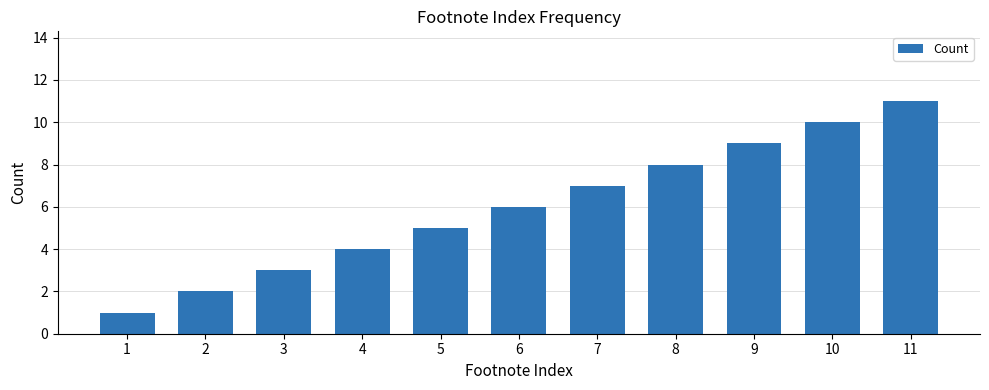

How many bars are there in total?

11